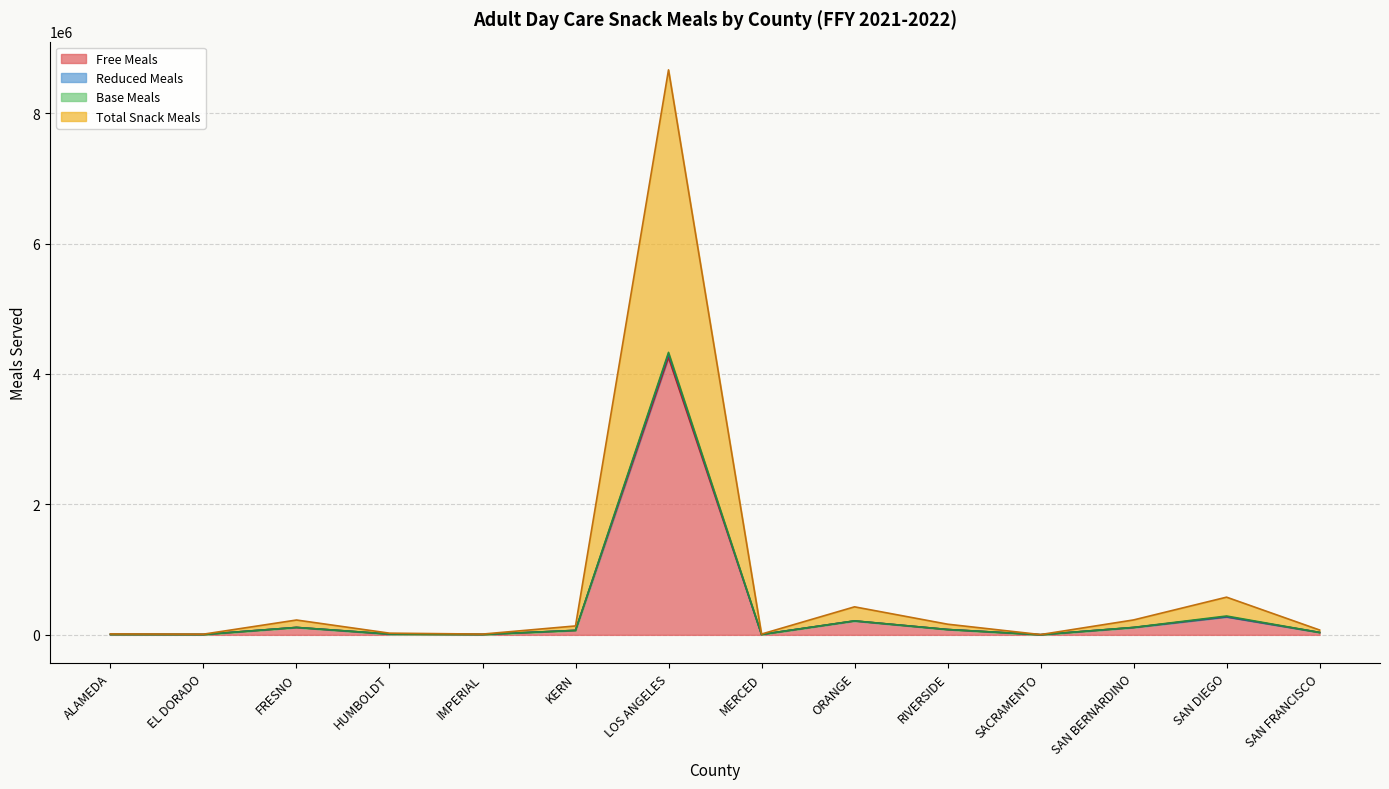

What is the difference between the second highest and second lowest values in the Total Snack Meals series?

283585